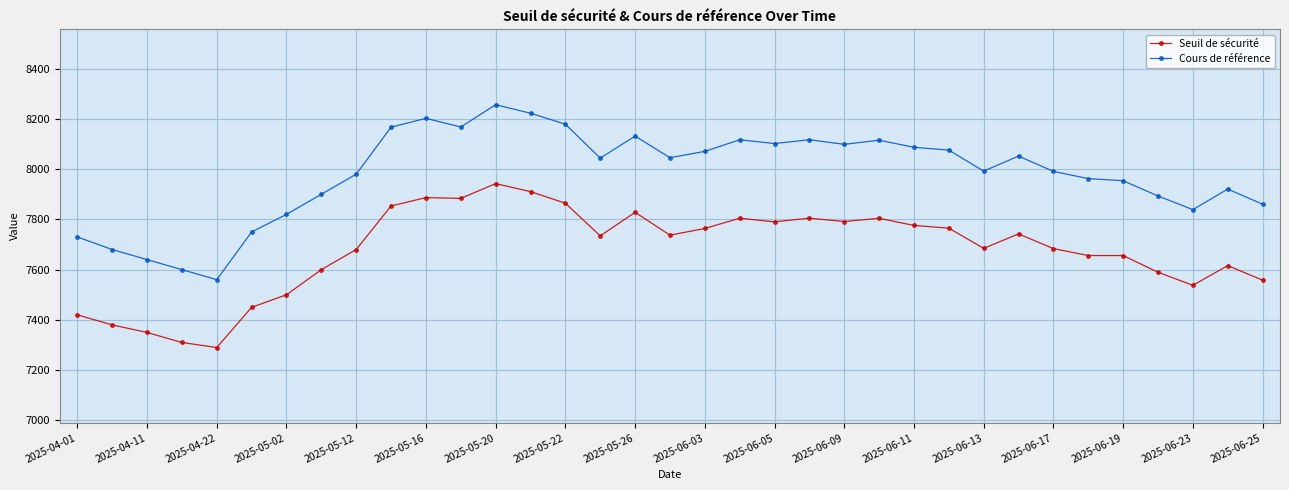

What is the sum of all Cours de référence values?

279323.3